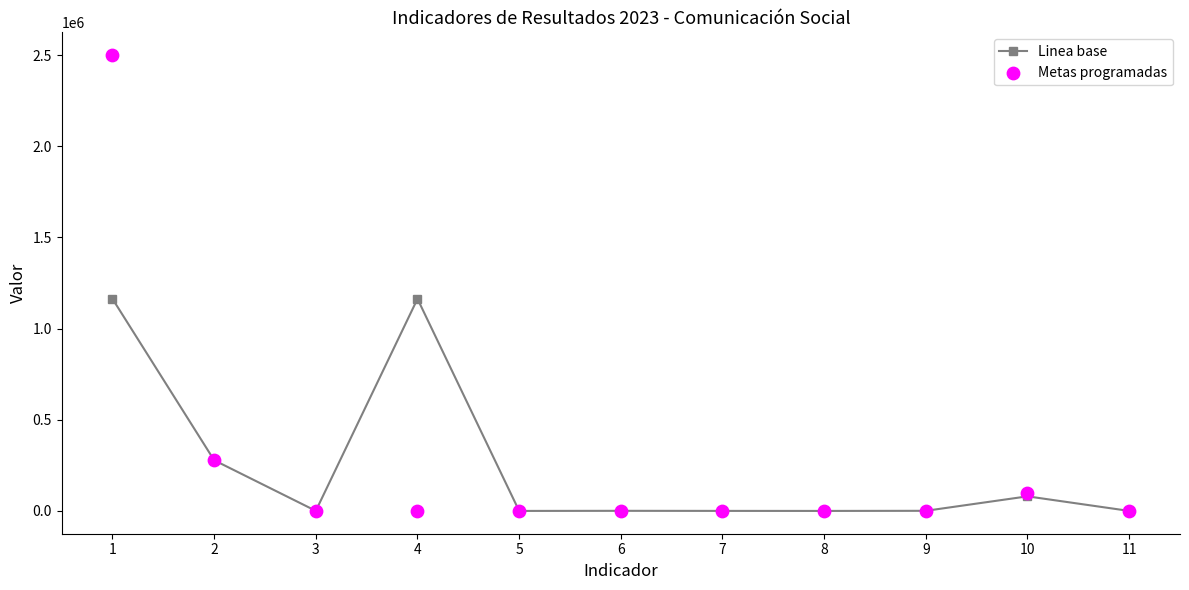

Is the value of Metas programadas at 3 greater than the value of Linea base at 11?

Yes